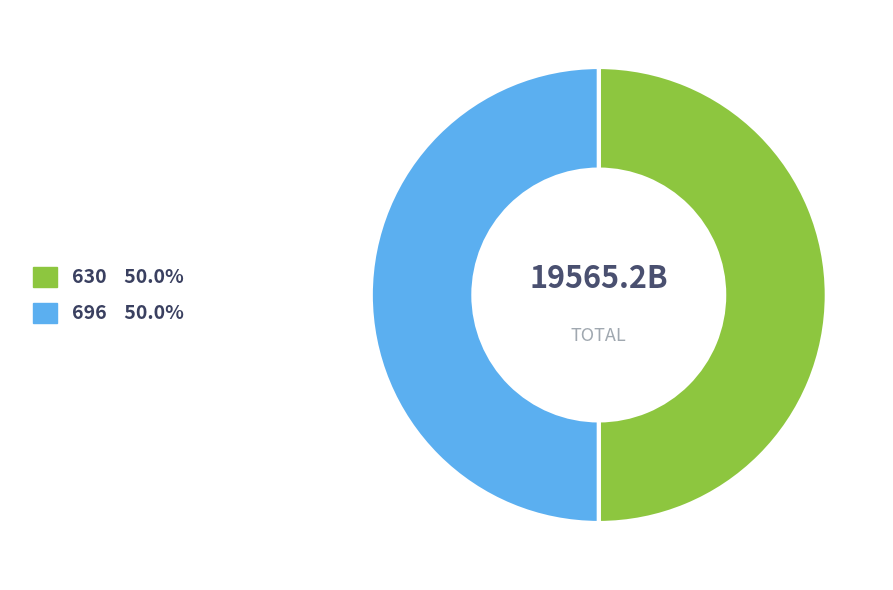

Approximately how many times larger is the value at 696 compared to 630?

1.0